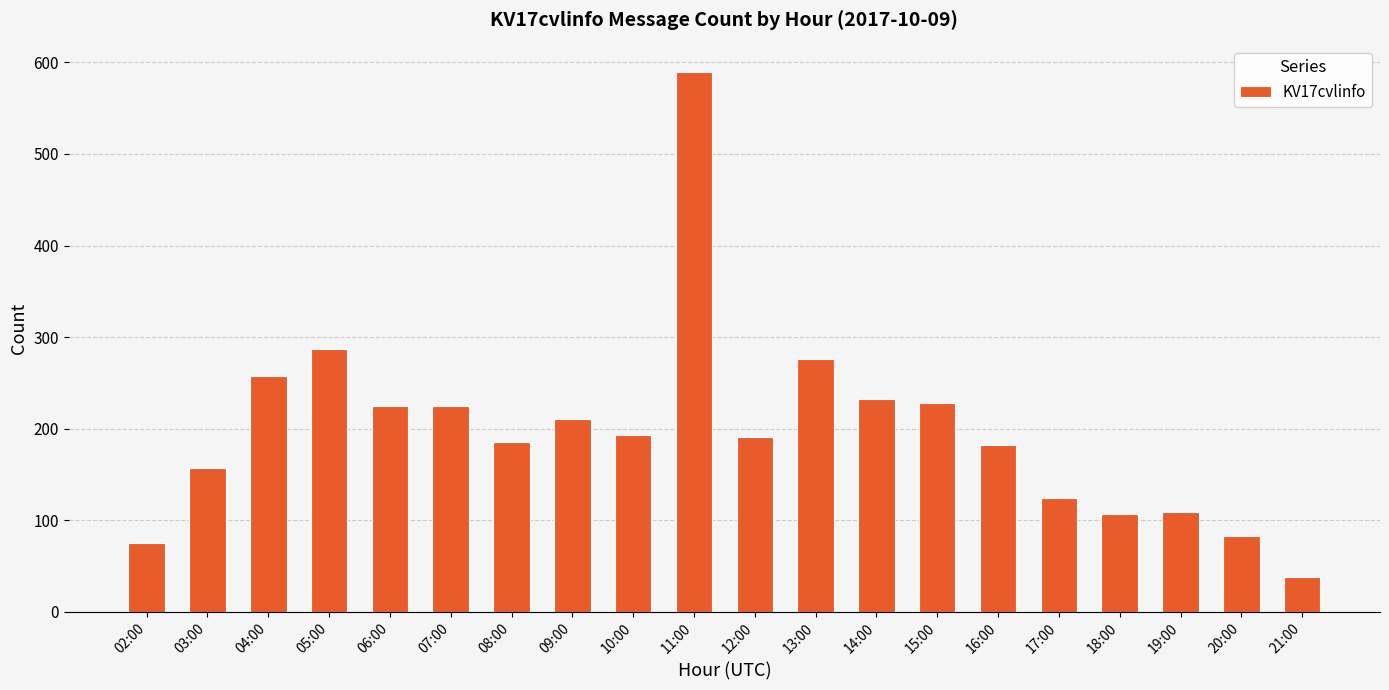

The chart shows a value of 342 at 06:00. True or false?

False